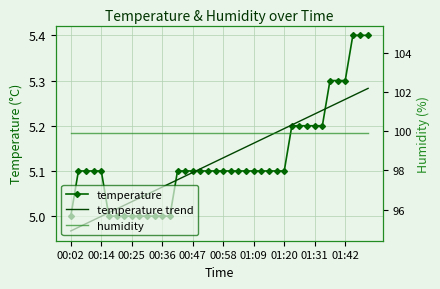

Reading left to right, list all the values displayed in this chart.

temperature: 5.0	5.1	5.1	5.1	5.1	5.0	5.0	5.0	5.0	5.0	5.0	5.0	5.0	5.0	5.1	5.1	5.1	5.1	5.1	5.1	5.1	5.1	5.1	5.1	5.1	5.1	5.1	5.1	5.1	5.2	5.2	5.2	5.2	5.2	5.3	5.3	5.3	5.4	5.4	5.4
temperature trend: 5.0	5.0	5.0	5.0	5.0	5.0	5.0	5.0	5.0	5.0	5.0	5.1	5.1	5.1	5.1	5.1	5.1	5.1	5.1	5.1	5.1	5.1	5.1	5.2	5.2	5.2	5.2	5.2	5.2	5.2	5.2	5.2	5.2	5.2	5.2	5.3	5.3	5.3	5.3	5.3
humidity: 99.9	99.9	99.9	99.9	99.9	99.9	99.9	99.9	99.9	99.9	99.9	99.9	99.9	99.9	99.9	99.9	99.9	99.9	99.9	99.9	99.9	99.9	99.9	99.9	99.9	99.9	99.9	99.9	99.9	99.9	99.9	99.9	99.9	99.9	99.9	99.9	99.9	99.9	99.9	99.9